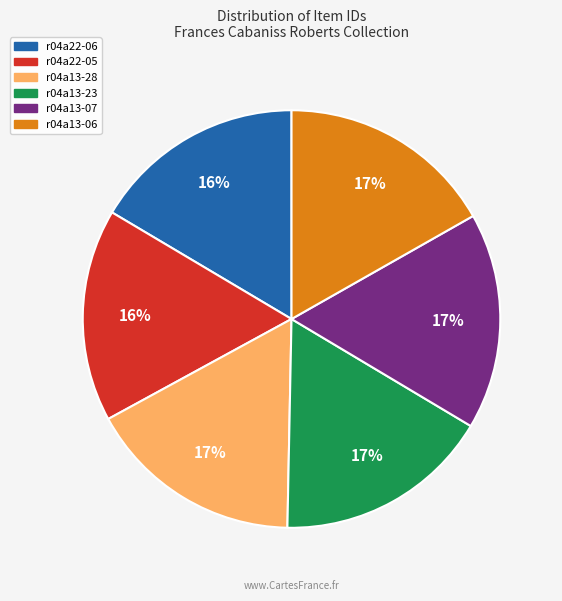

How many segments does this pie chart have?

6